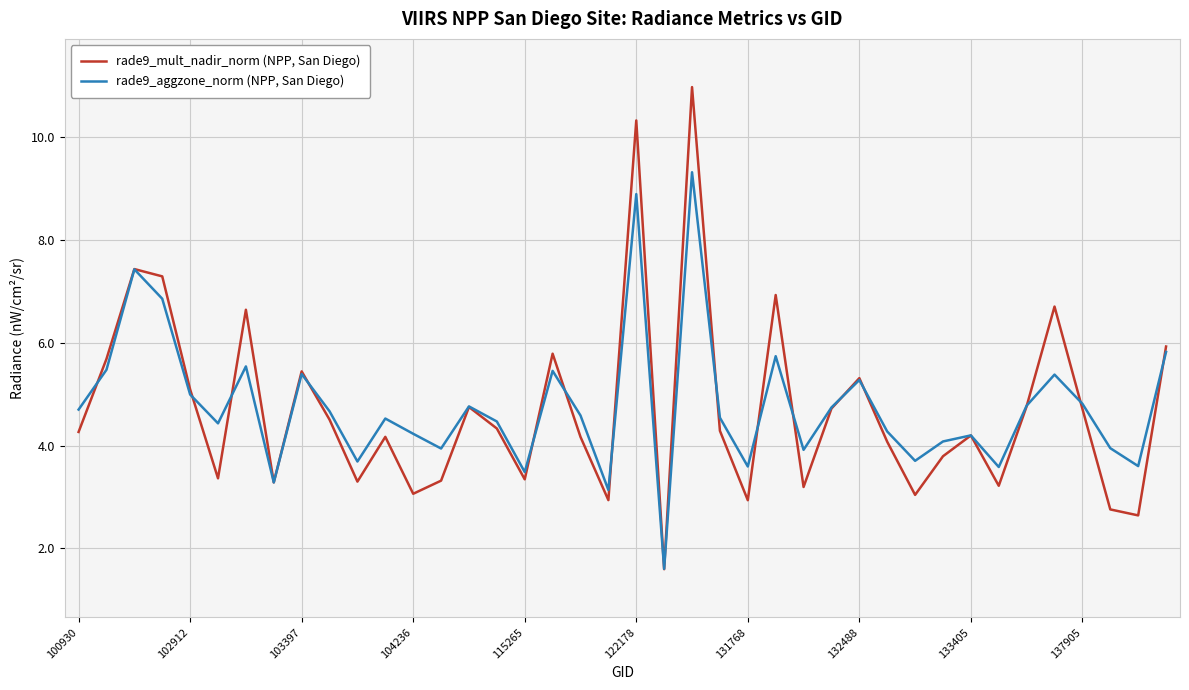

List the series in order of their peak value, lowest first.

rade9_aggzone_norm (NPP, San Diego), rade9_mult_nadir_norm (NPP, San Diego)